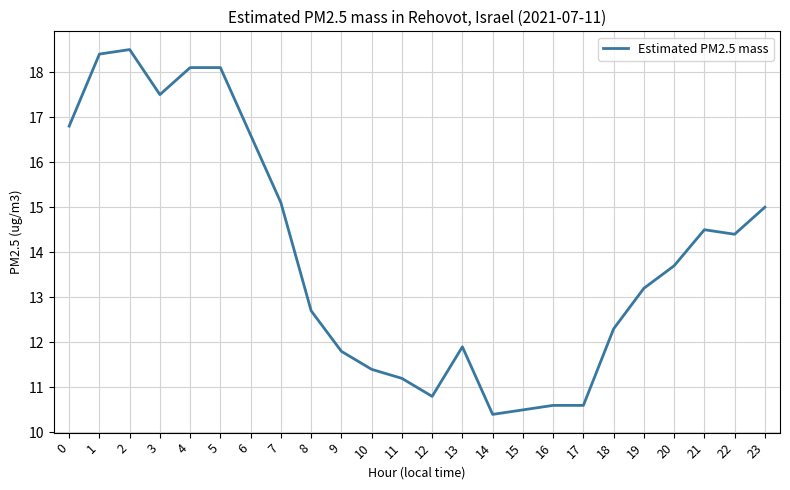

At which category does the data reach its first local valley?

3